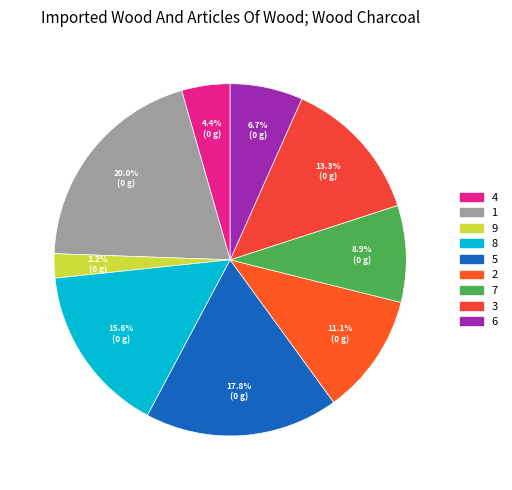

Is it true that 3 is 25% of the pie?

False